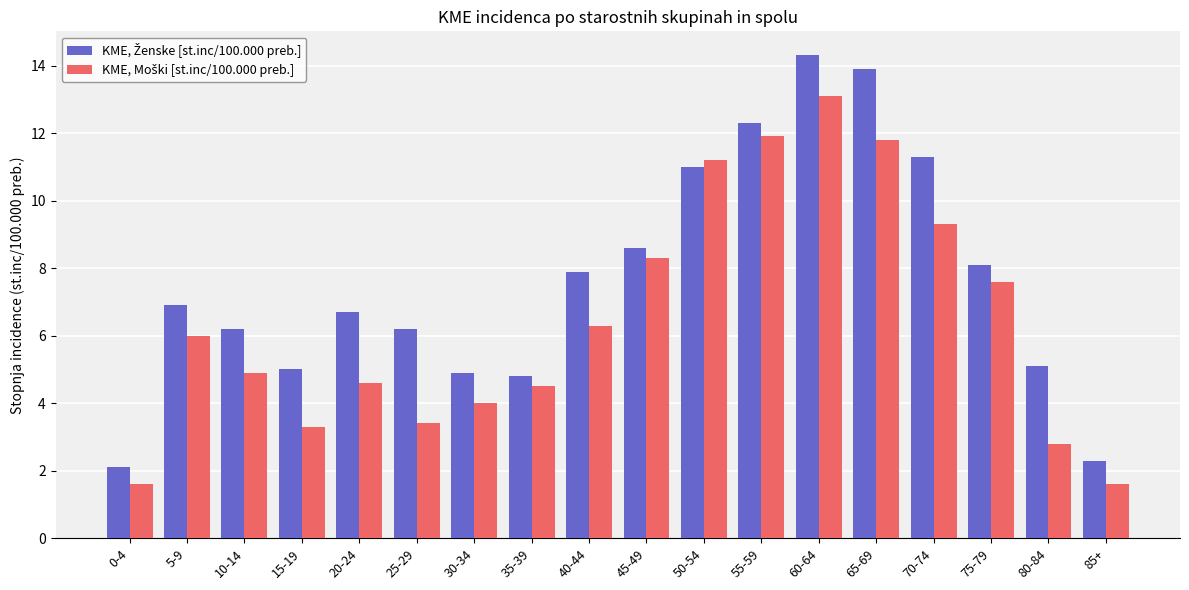

At how many categories does at least one series exceed 10?

5